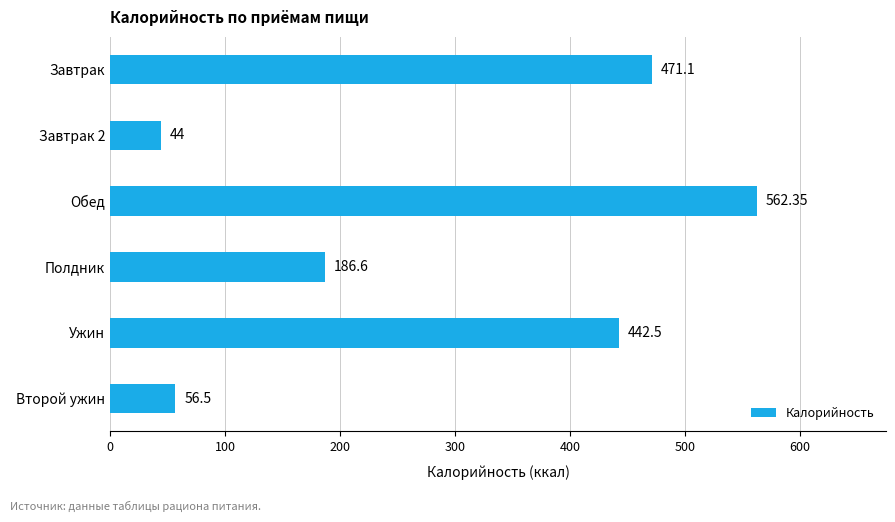

List the labels in order of value, largest first.

Обед, Завтрак, Ужин, Полдник, Второй ужин, Завтрак 2